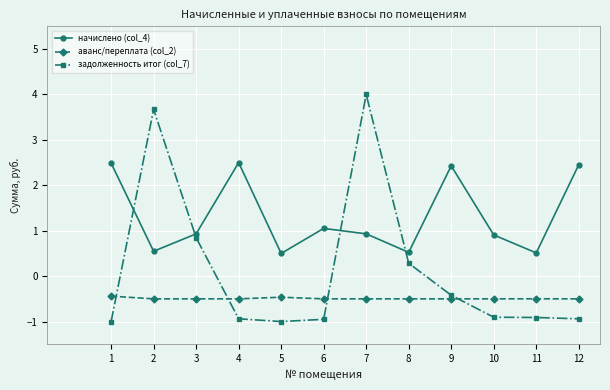

The value of начислено (col_4) at 6 is 0.5. True or false?

False